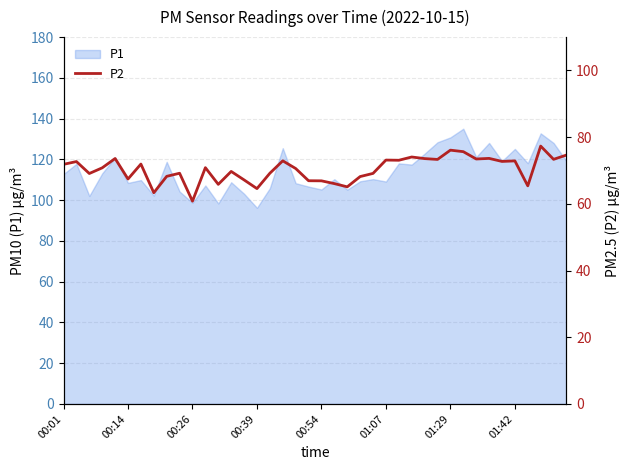

The P1 series shows 38.0 at 01:42. True or false?

False